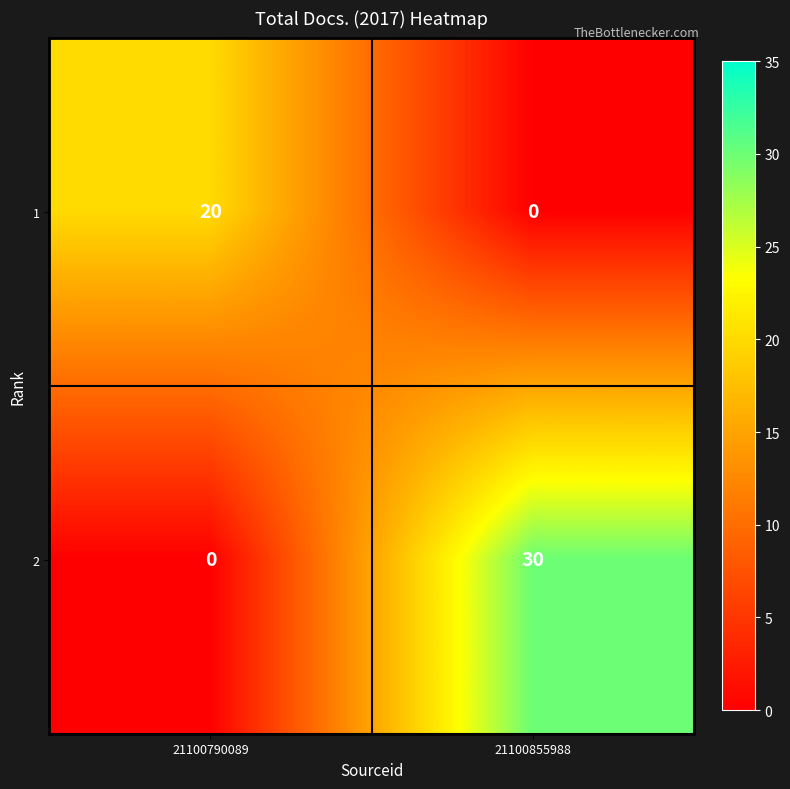

Which series has the widest spread of values?

2